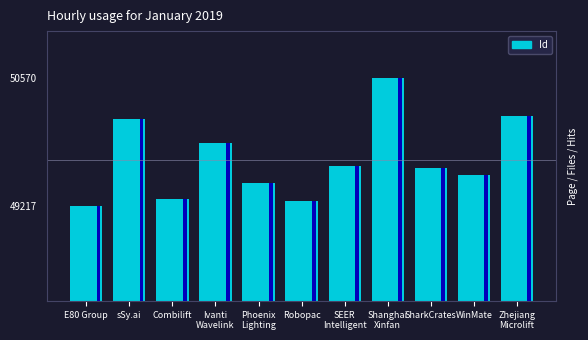

What is the minimum value shown in the chart?

49217